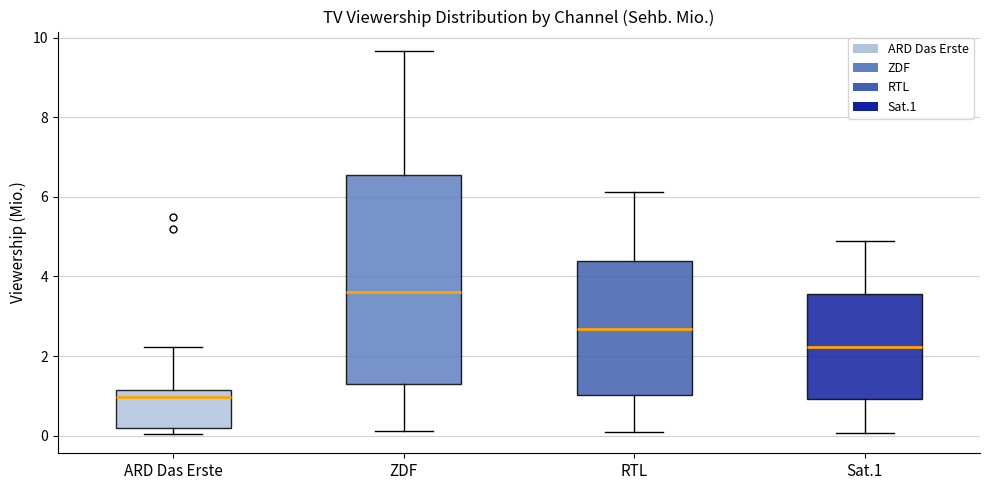

Reading left to right, transcribe this box plot: for each box, give where its median line is, the range the box spans, and where its two whiskers end, as read against the y-axis. The values are not printed on the chart, so give them approximately, as read against the axis.

ARD Das Erste: median 1.0, box 0.2 to 1.2, whiskers 0.0 to 2.2
ZDF: median 3.6, box 1.2 to 6.6, whiskers 0.2 to 9.6
RTL: median 2.6, box 1.0 to 4.4, whiskers 0.0 to 6.2
Sat.1: median 2.2, box 1.0 to 3.6, whiskers 0.0 to 4.8